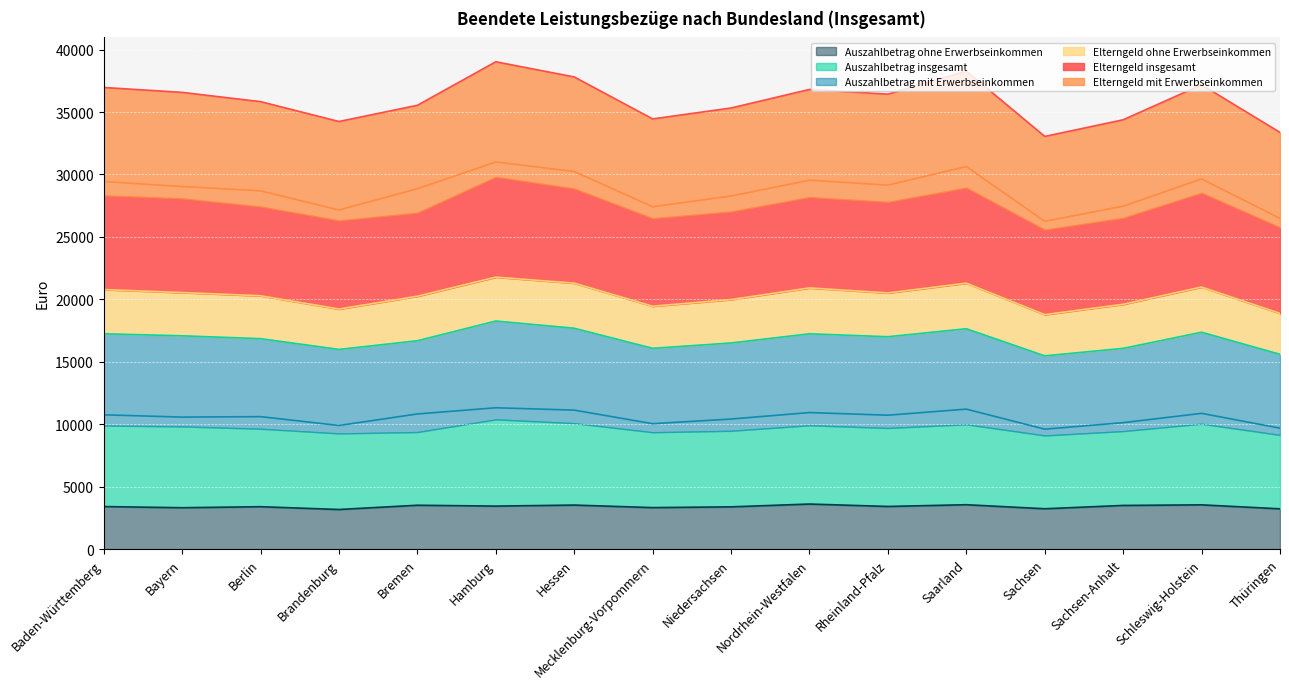

Is it true that Auszahlbetrag ohne Erwerbseinkommen equals 5063 at Nordrhein-Westfalen?

False